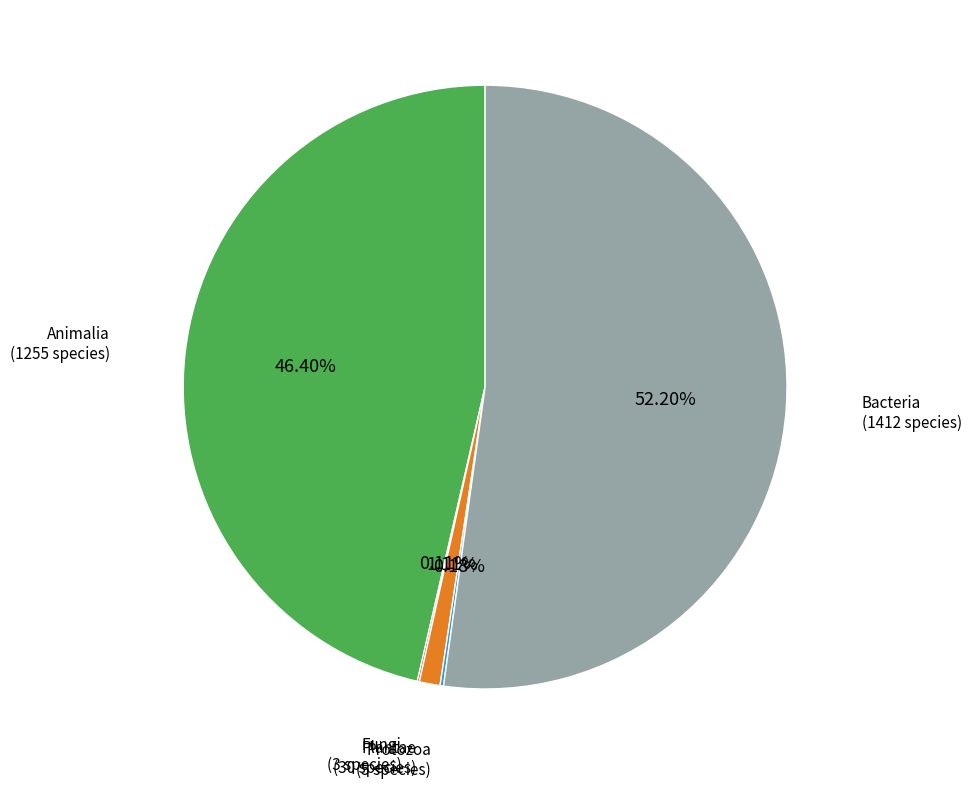

Is there a majority slice in this chart?

Yes